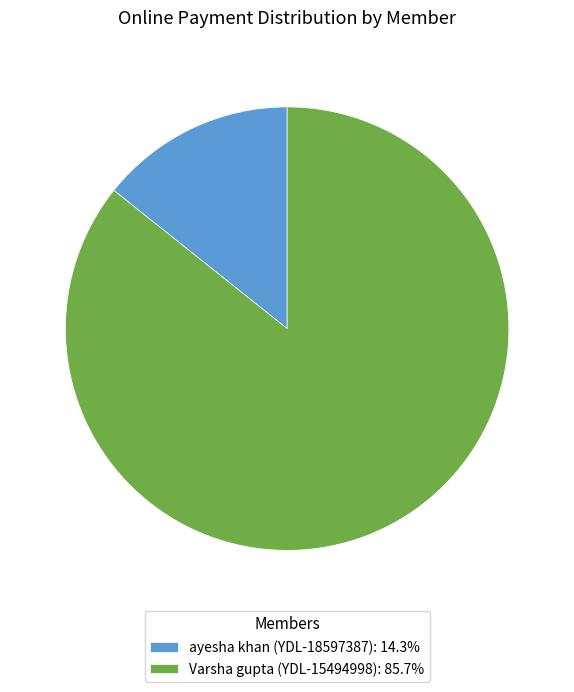

Is there any slice that represents more than half of the pie?

Yes